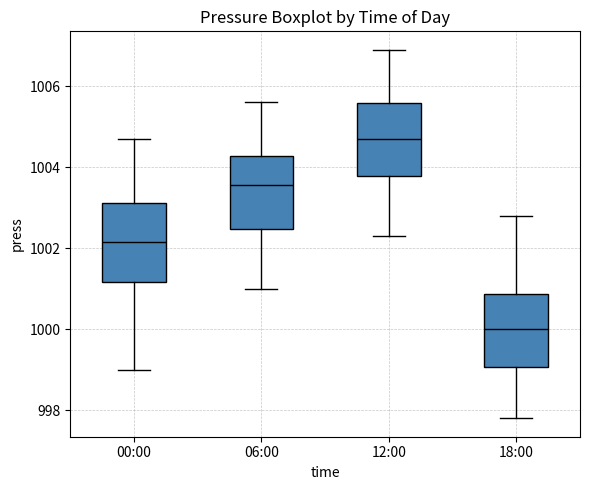

Where does the upper whisker of the box for 18:00 end on the y-axis? The values are not printed on the chart, so give them approximately, as read against the axis.

1002.8